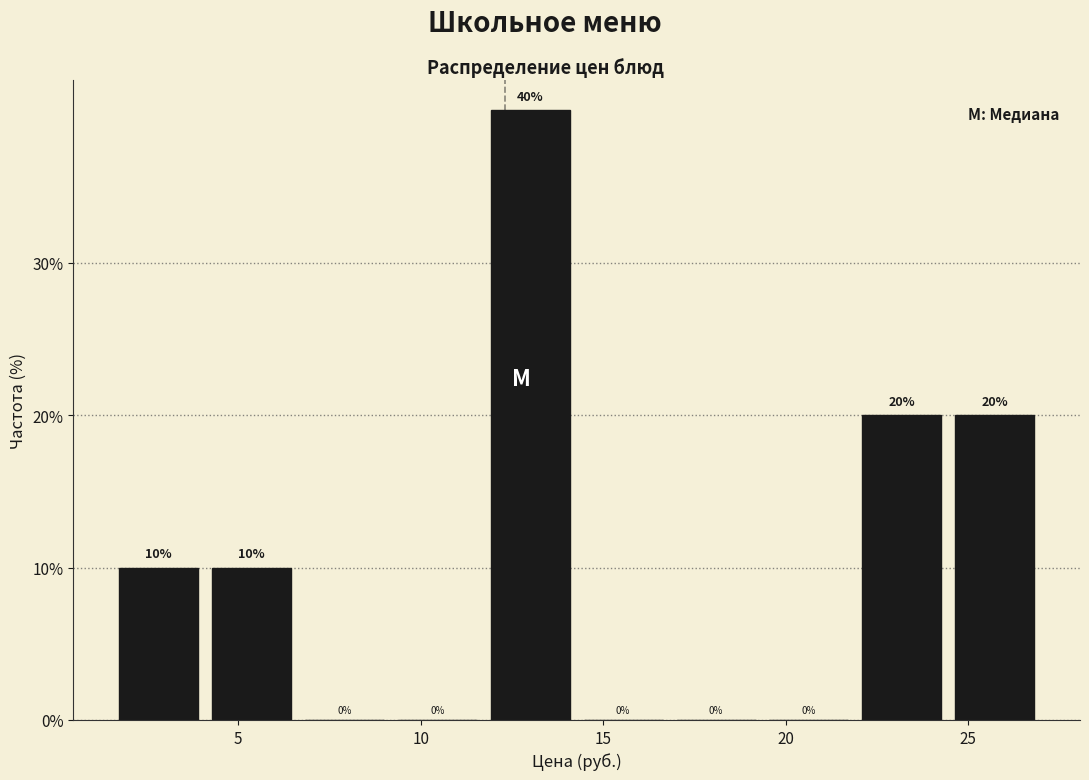

Which range on the x-axis has the tallest bar?

11.5 to 14.5